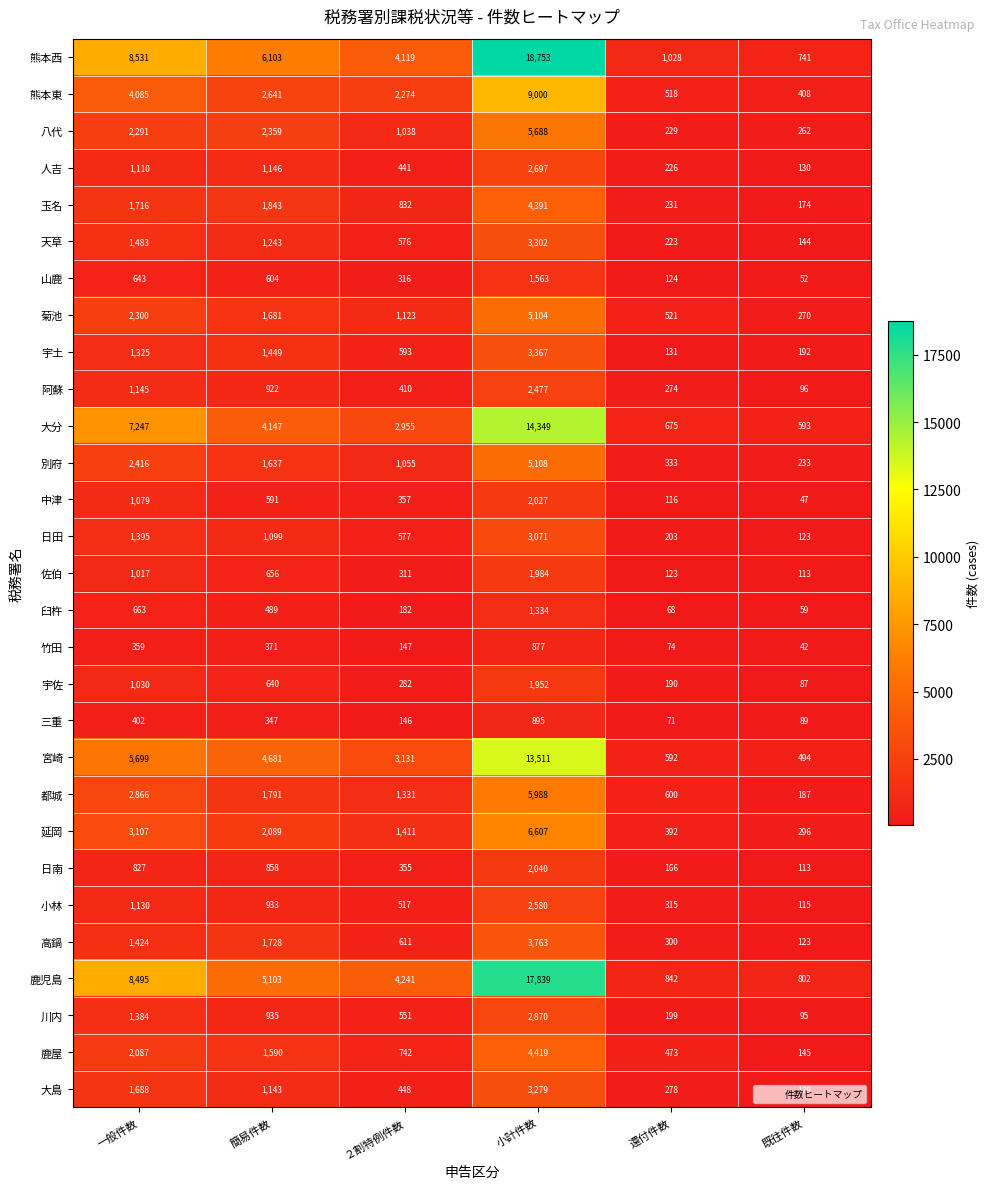

Is the value of 大分 at 既往件数 greater than the value of 高鍋 at 還付件数?

Yes